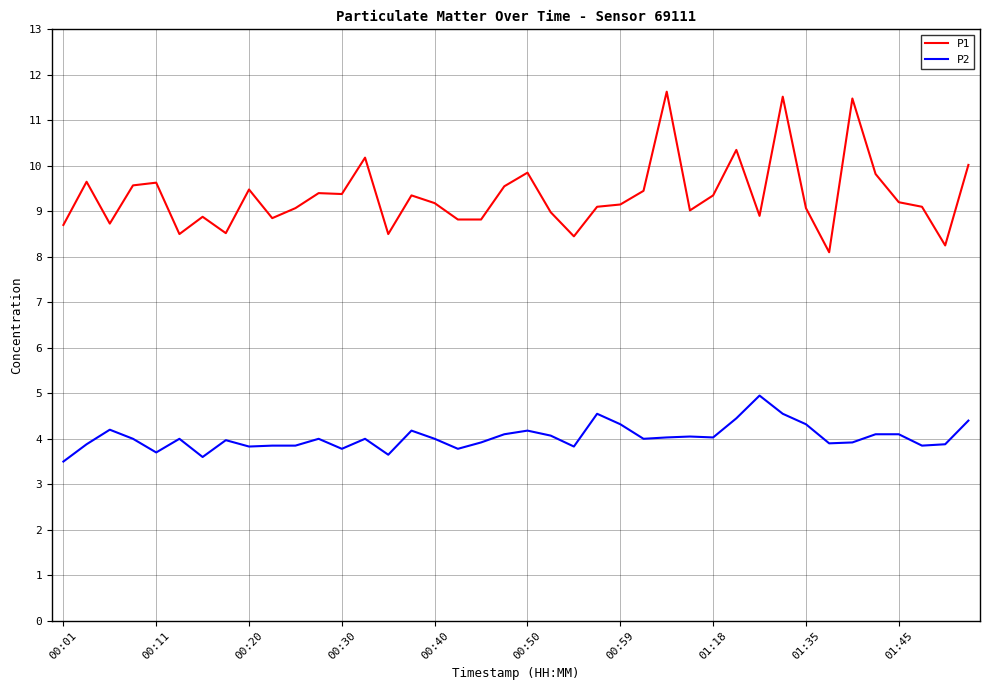

Rank the series by their maximum value, from lowest to highest.

P2, P1